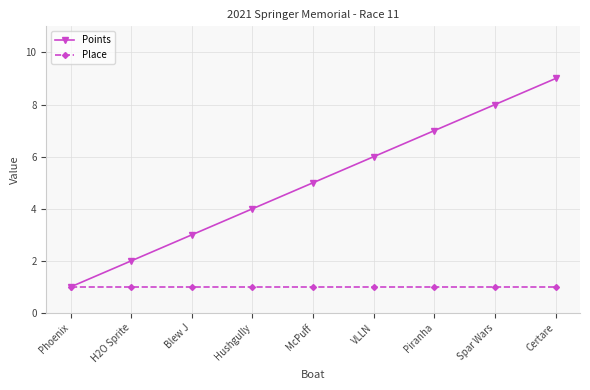

How many lines are shown in the chart?

2